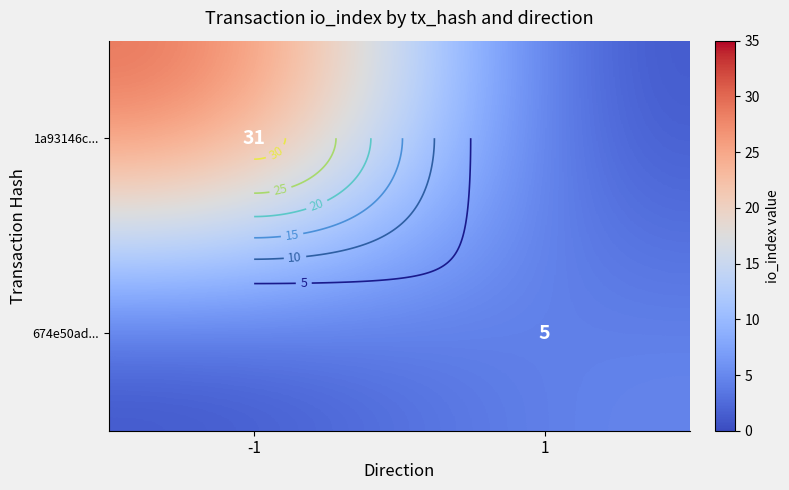

The value of 674e50ad... at 1 is 8. True or false?

False